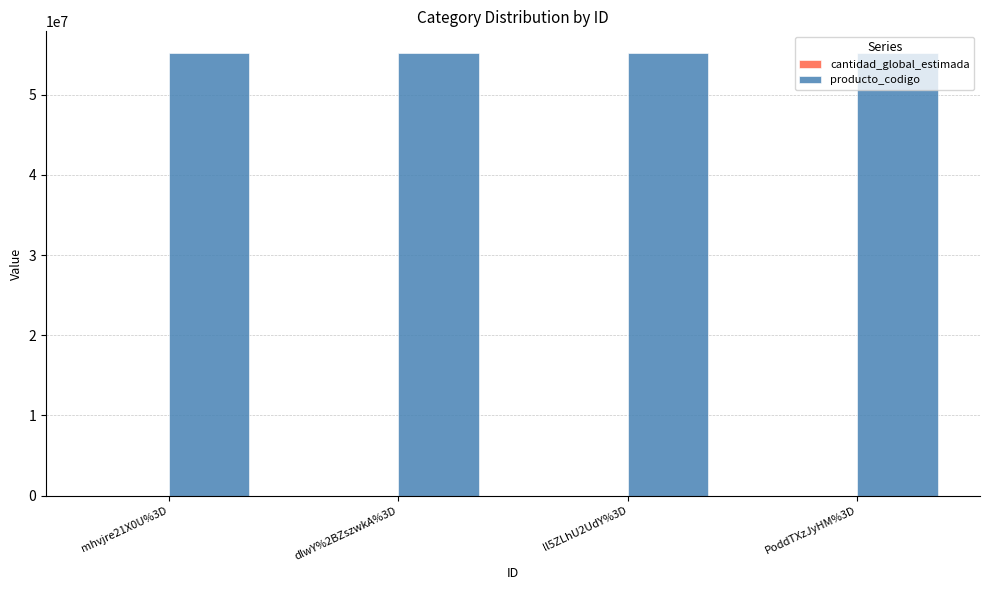

The value of producto_codigo at PoddTXzJyHM%3D is 55121706. True or false?

True